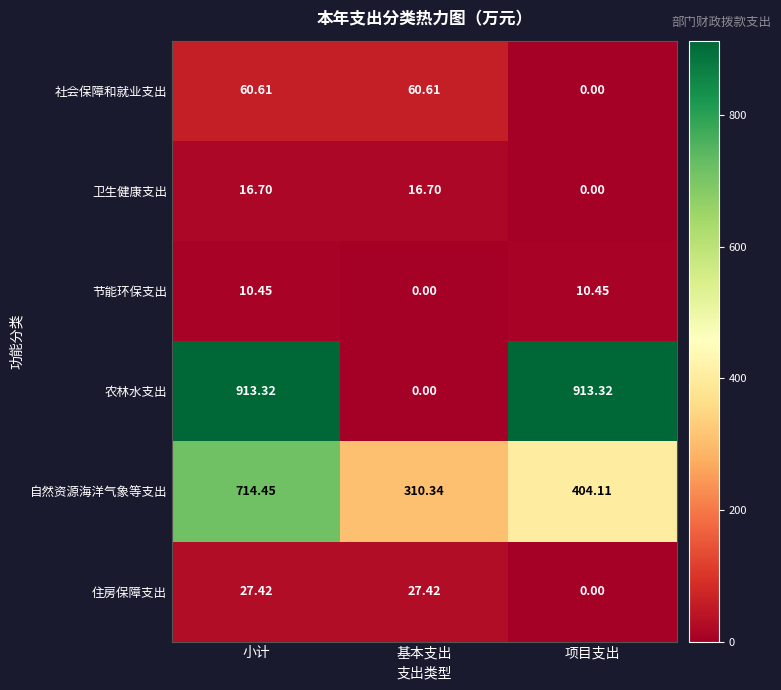

At which label is 住房保障支出 closest to 13?

项目支出